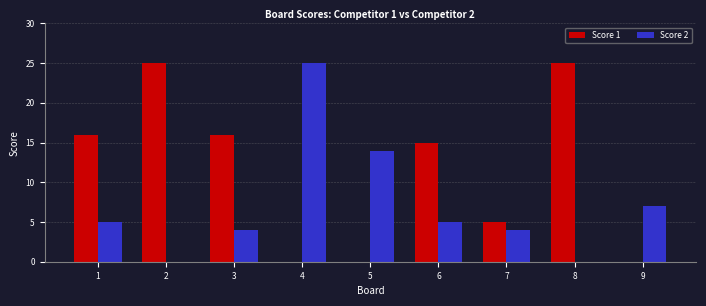

Between 3 and 4, which series saw the biggest shift?

Score 2